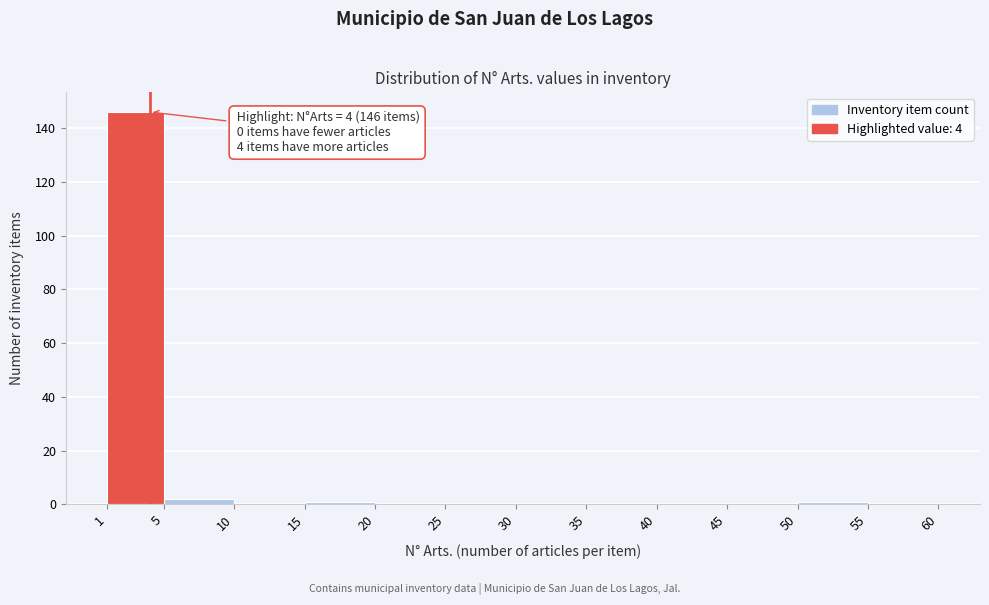

Over which range of the x-axis is the bar tallest?

1 to 5